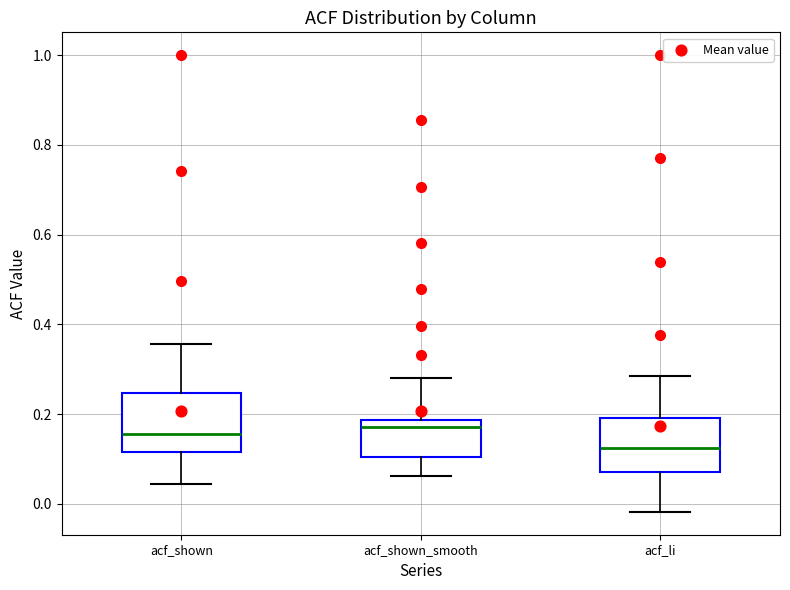

Reading left to right, read every box against the y-axis: the position of its median line, the range the box covers, and the ends of its whiskers. The values are not printed on the chart, so give them approximately, as read against the axis.

acf_shown: median 0.16, box 0.12 to 0.24, whiskers 0.04 to 0.36
acf_shown_smooth: median 0.18 (just below the box's upper edge), box 0.10 to 0.18, whiskers 0.06 to 0.28
acf_li: median 0.12, box 0.08 to 0.20, whiskers -0.02 to 0.28